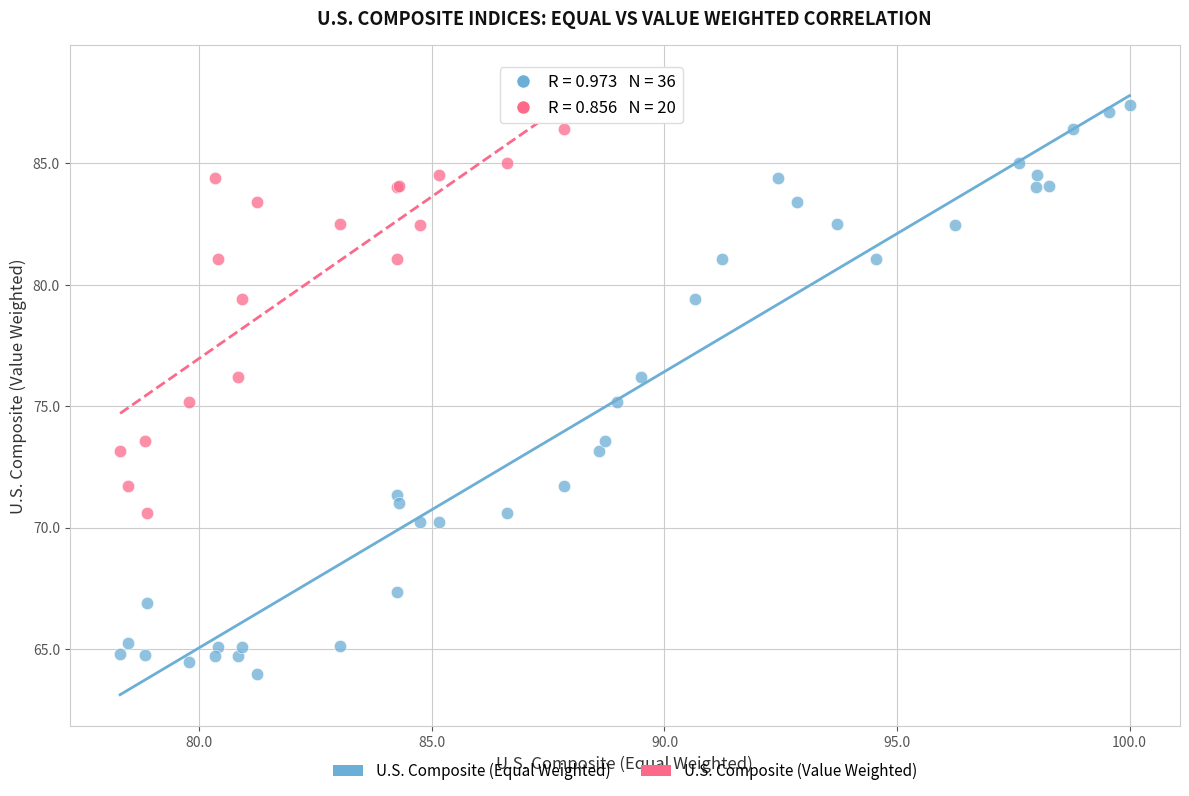

Which series contains the lowest Y value?

U.S. Composite (Equal Weighted)